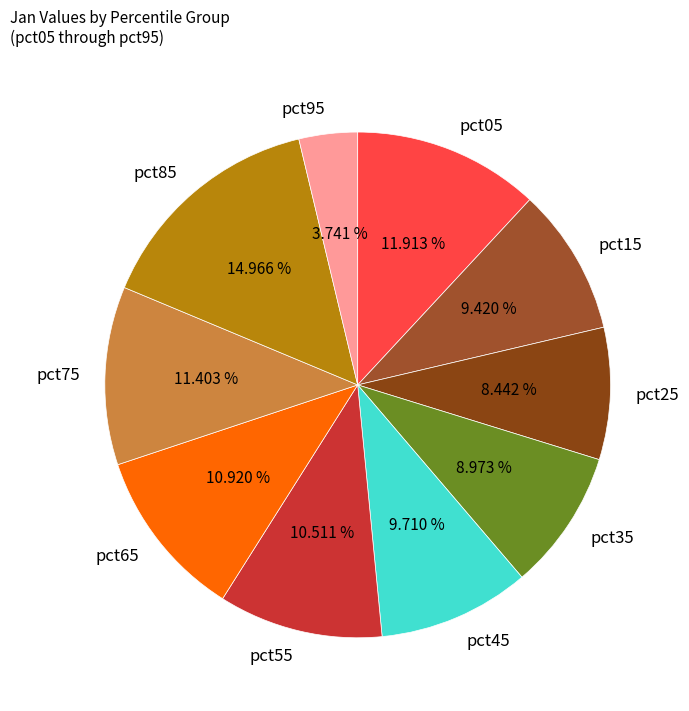

How many slices are in this pie chart?

10